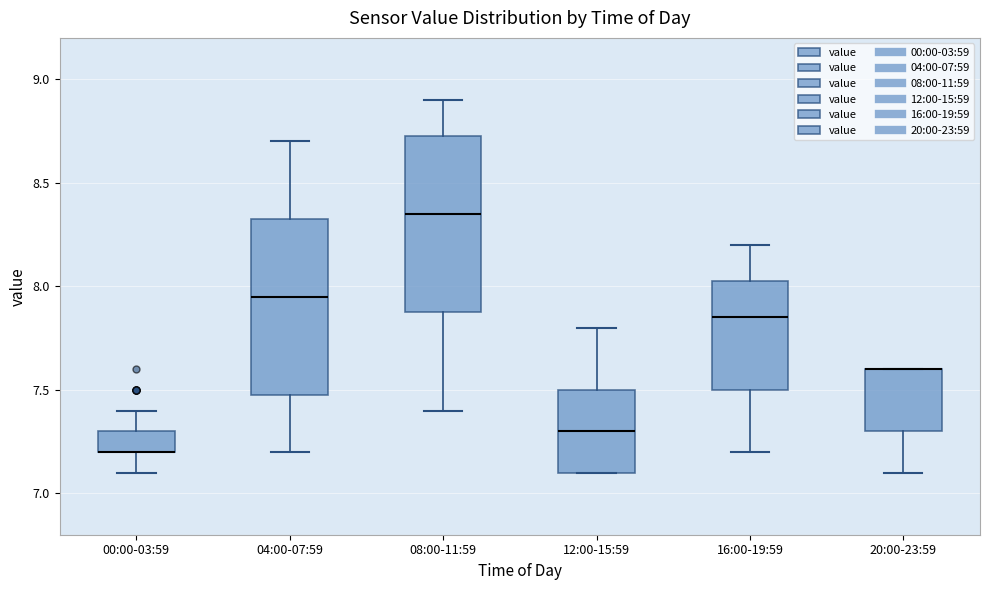

Reading left to right, transcribe this box plot: for each box, give where its median line is, the range the box spans, and where its two whiskers end, as read against the y-axis. The values are not printed on the chart, so give them approximately, as read against the axis.

00:00-03:59: median 7.20 (drawn on the box's lower edge), box 7.20 to 7.30, whiskers 7.10 to 7.40
04:00-07:59: median 7.95, box 7.50 to 8.35, whiskers 7.20 to 8.70
08:00-11:59: median 8.35, box 7.90 to 8.75, whiskers 7.40 to 8.90
12:00-15:59: median 7.30, box 7.10 to 7.50, whiskers 7.10 to 7.80
16:00-19:59: median 7.85, box 7.50 to 8.05, whiskers 7.20 to 8.20
20:00-23:59: median 7.60 (drawn on the box's upper edge), box 7.30 to 7.60, whiskers 7.10 to 7.60